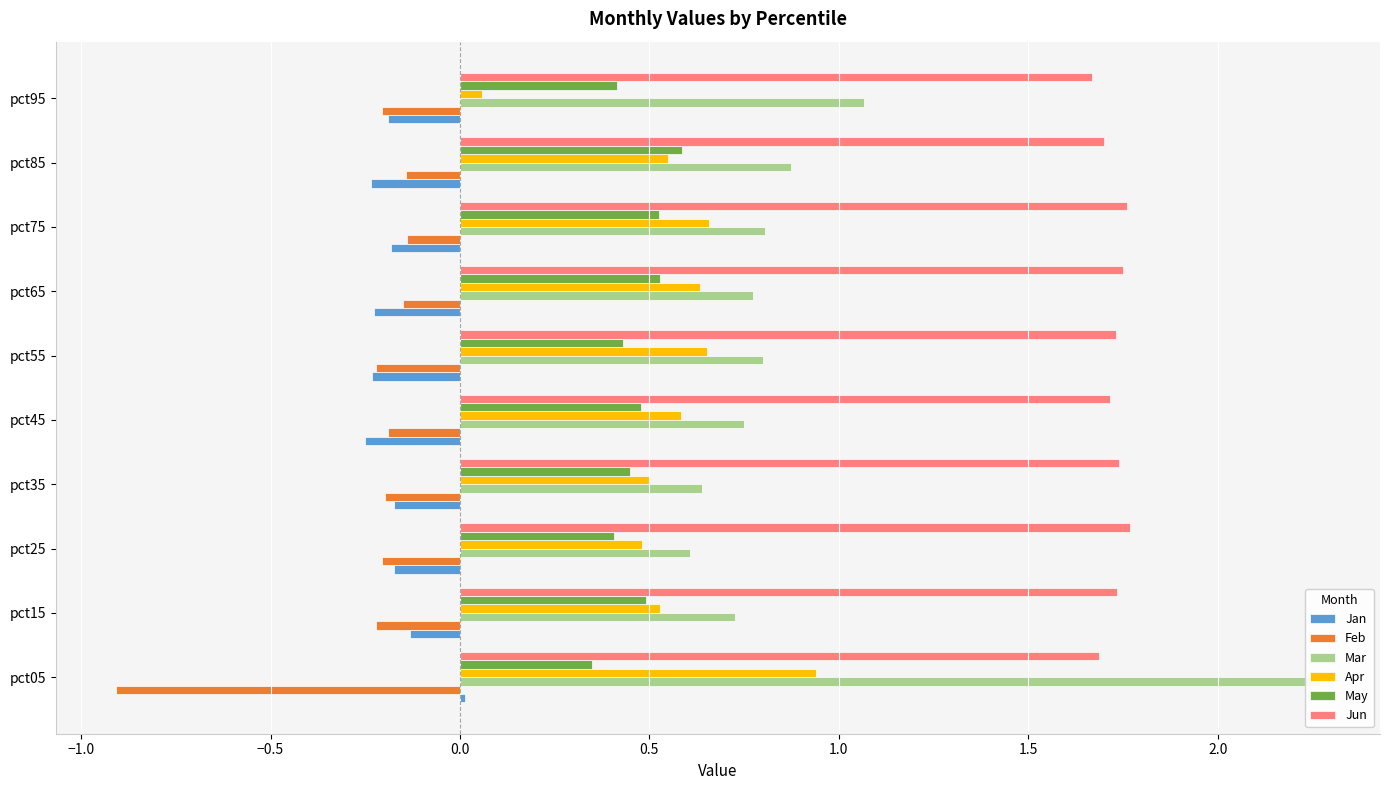

What is the sum of all Jan values?

-1.8